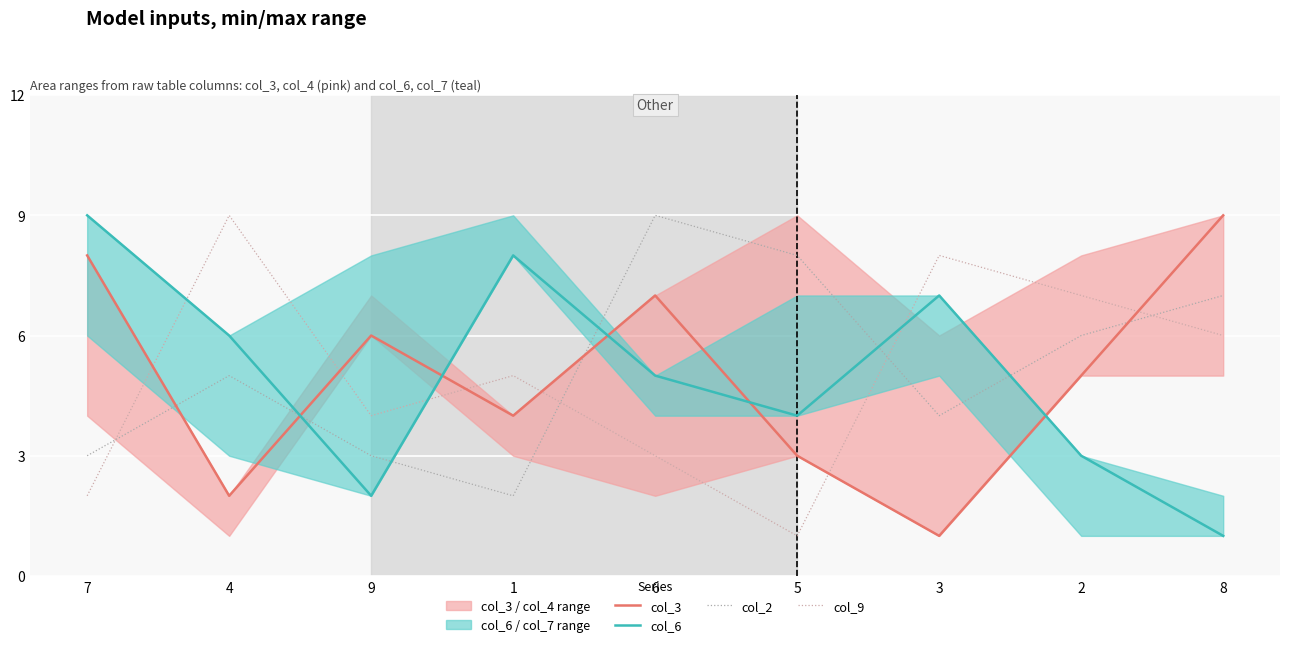

Count the number of data series in this chart.

4